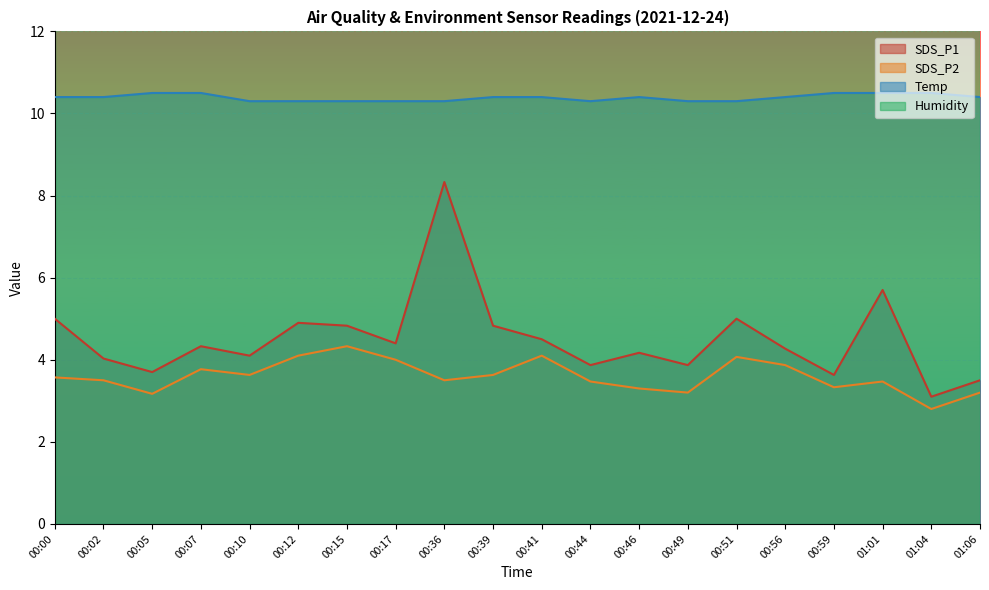

What is the sum of the SDS_P2 values at 00:56 and 01:04?

6.7